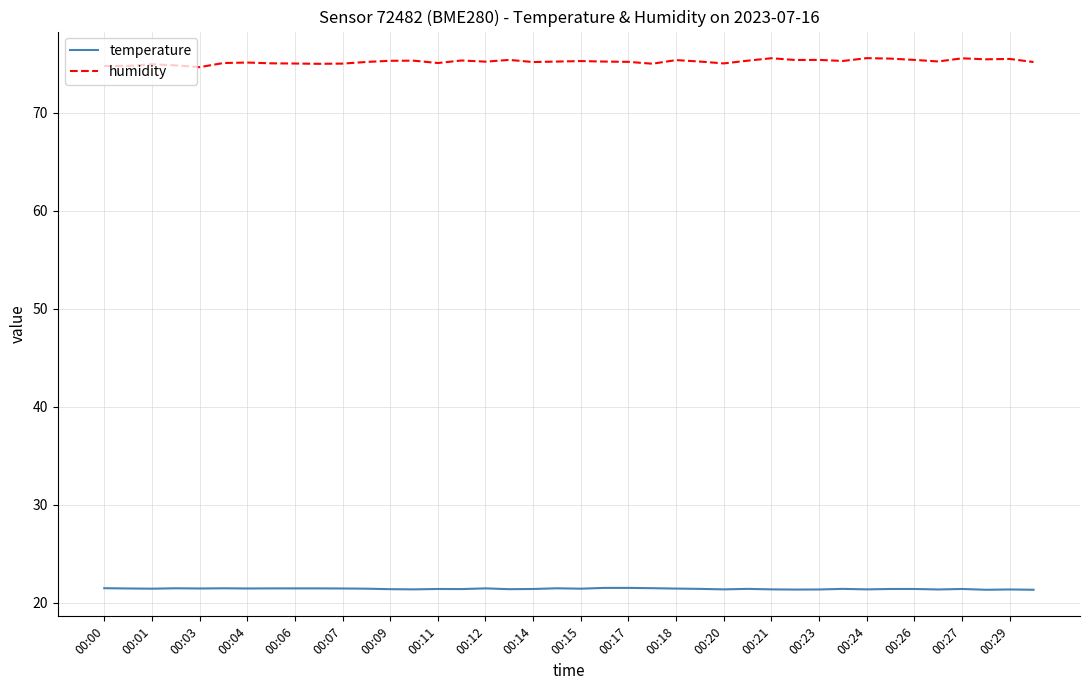

Which series has the largest range (max minus min)?

humidity